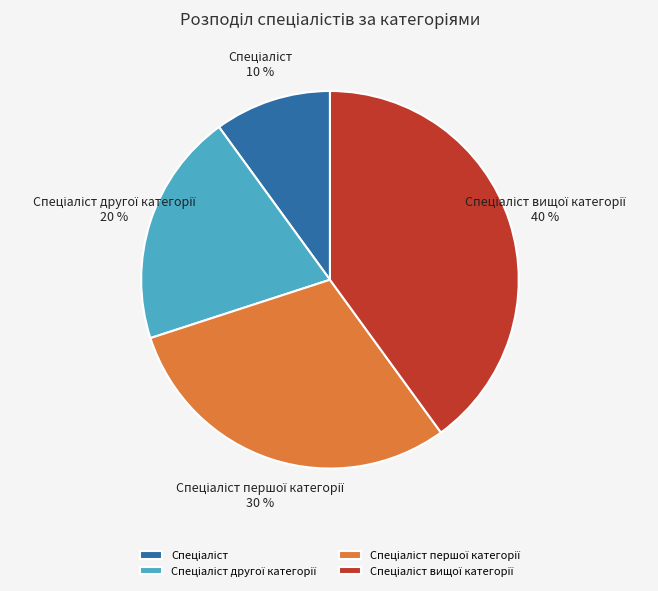

Is there any slice that represents more than half of the pie?

No